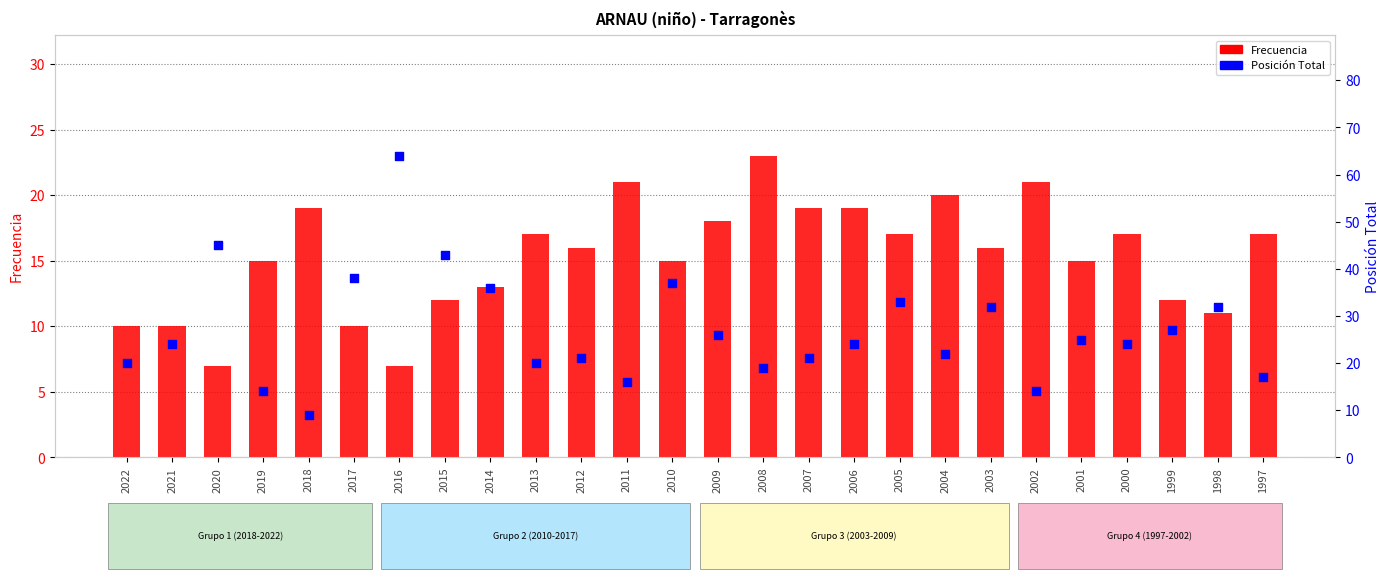

At how many categories does at least one series exceed 51?

1